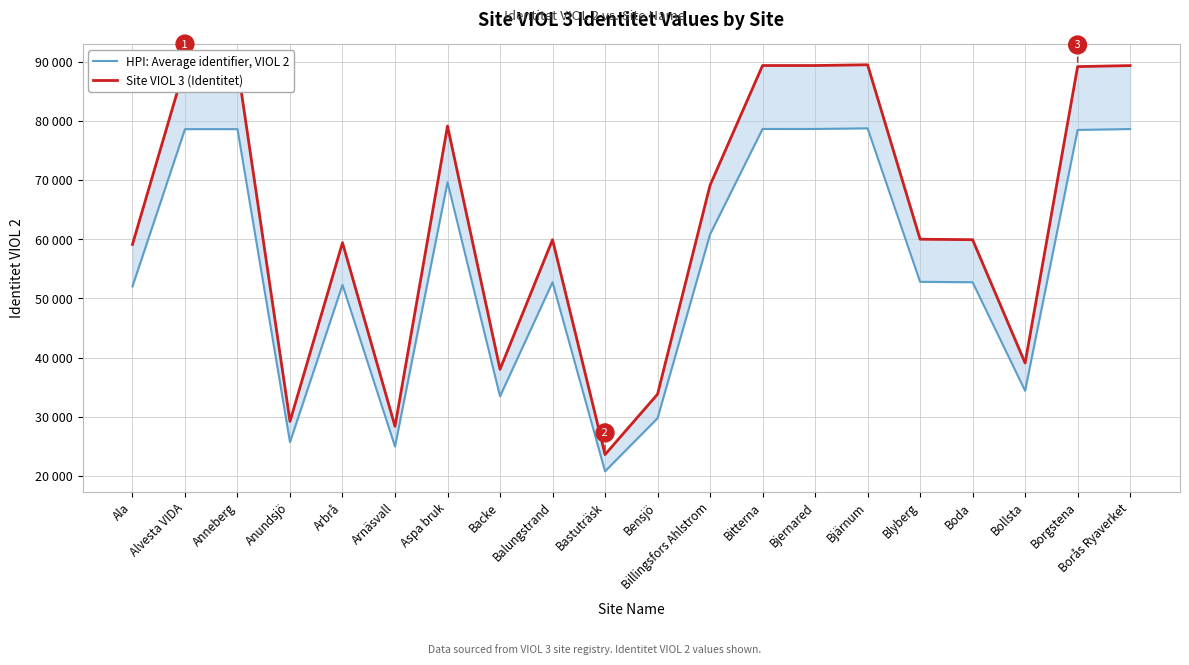

Between Blyberg and Bollsta, which is larger?

Blyberg